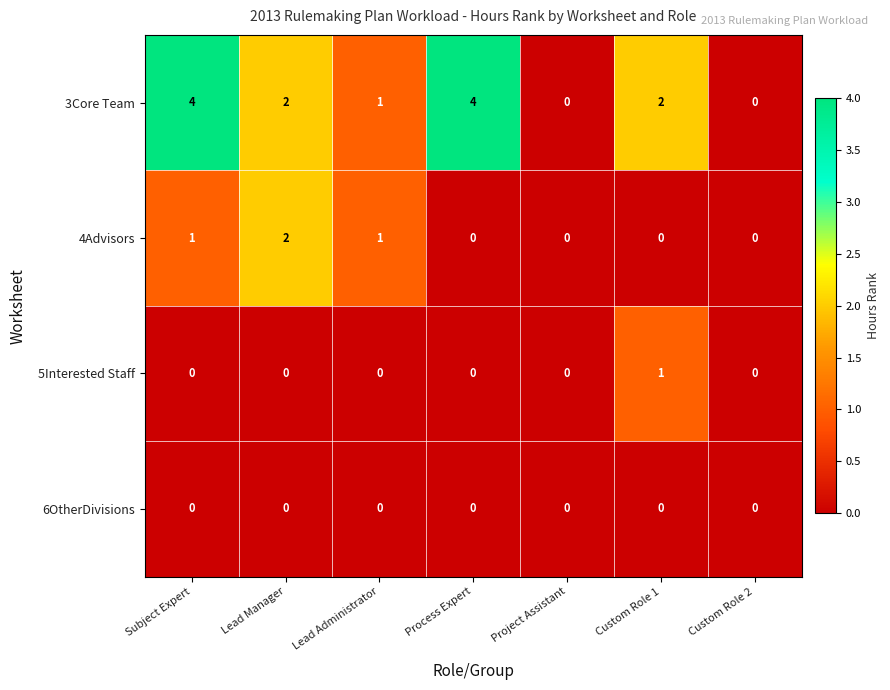

How many distinct data groups are displayed?

4